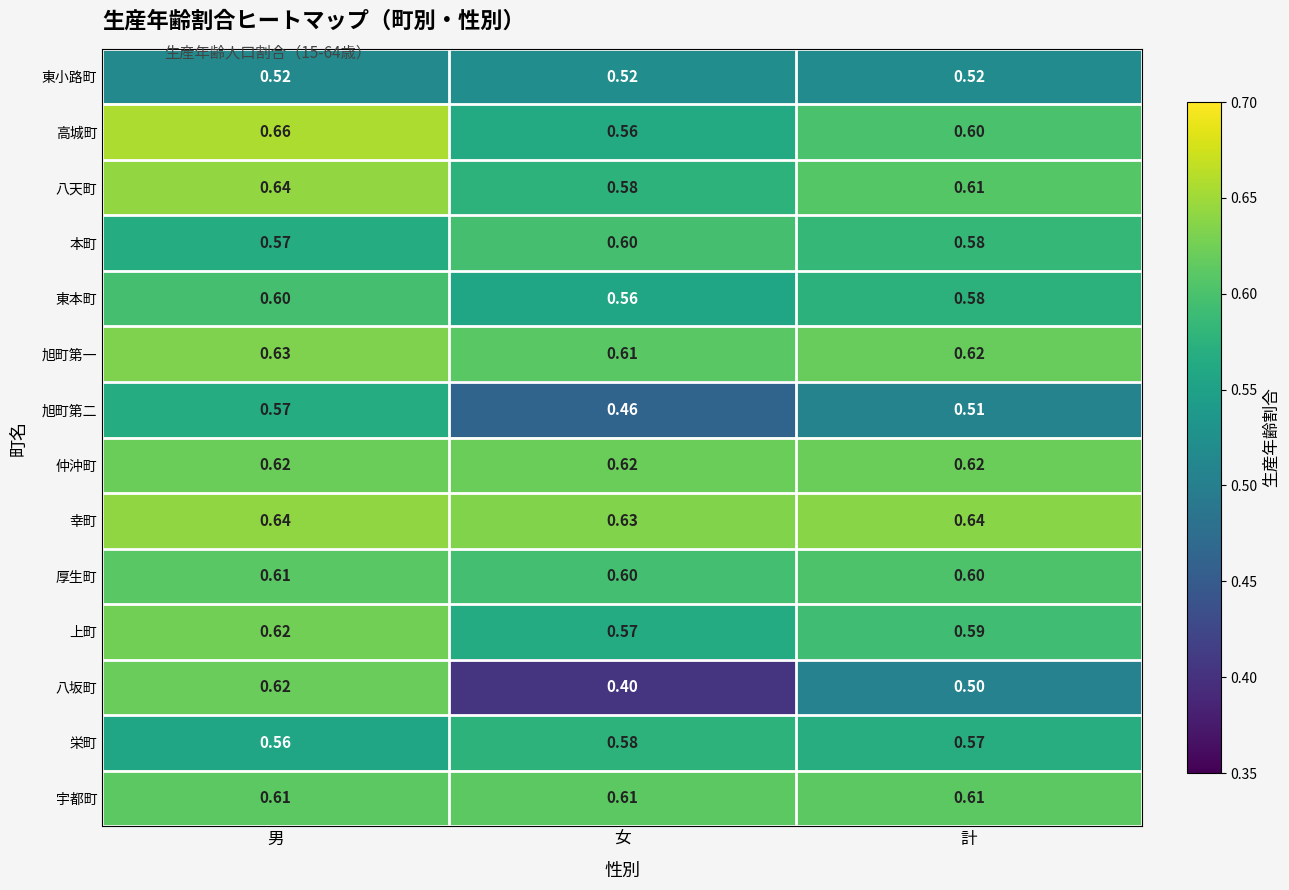

Which series has the widest spread of values?

八坂町